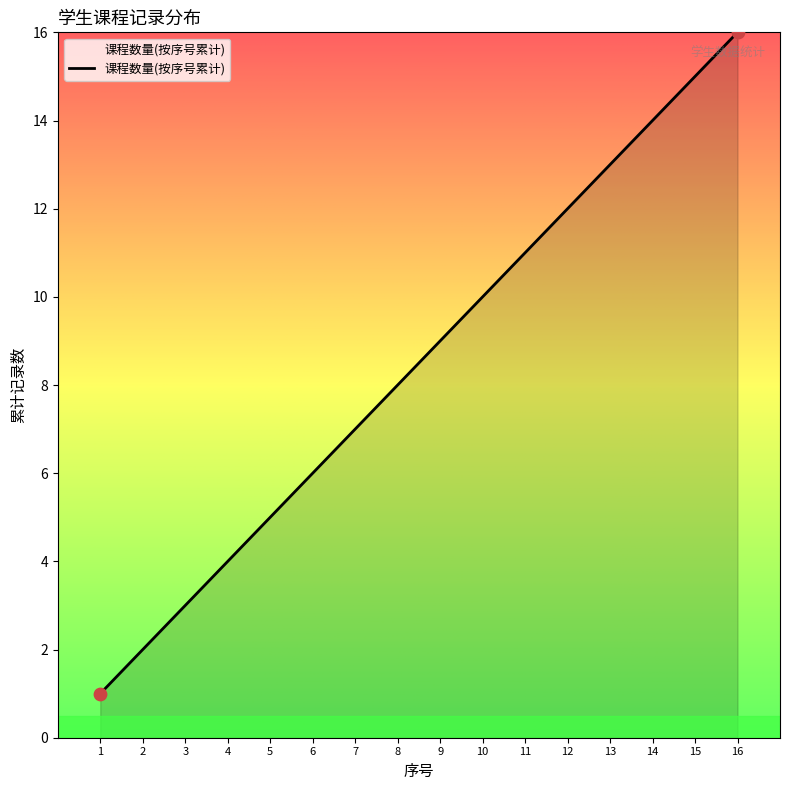

Between 13 and 15, which is larger?

15